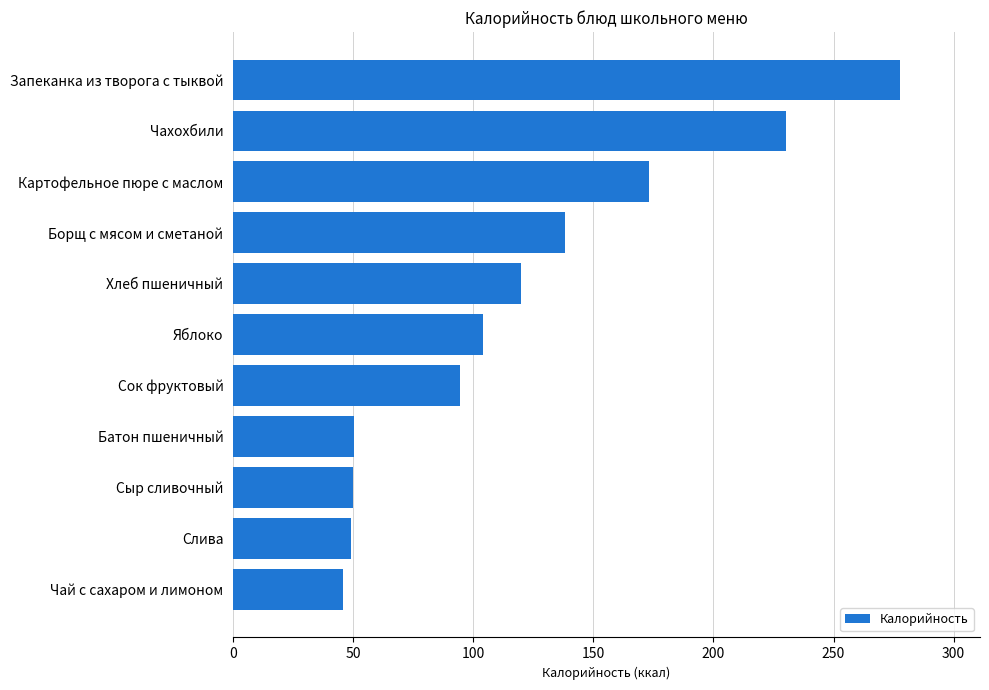

Where is the data nearest to the value 161?

Картофельное пюре с маслом